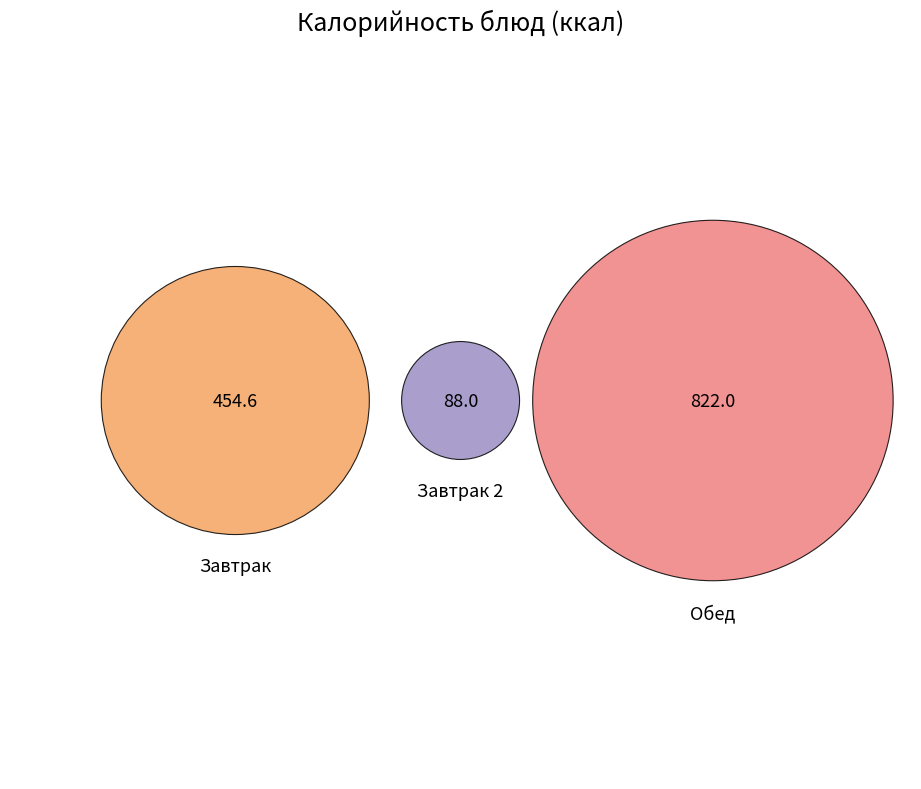

True or false: КАРТОФЕЛЬНОЕ ПЮРЕ accounts for 4% of the total.

False